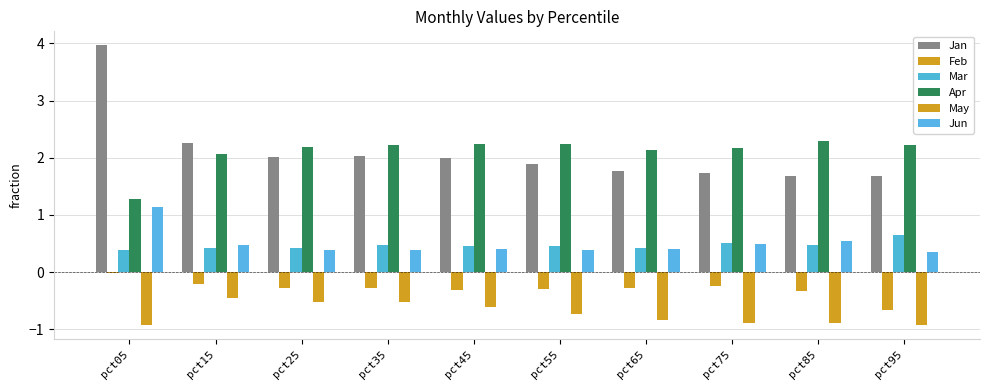

Is it true that Mar equals 0.5 at pct85?

True